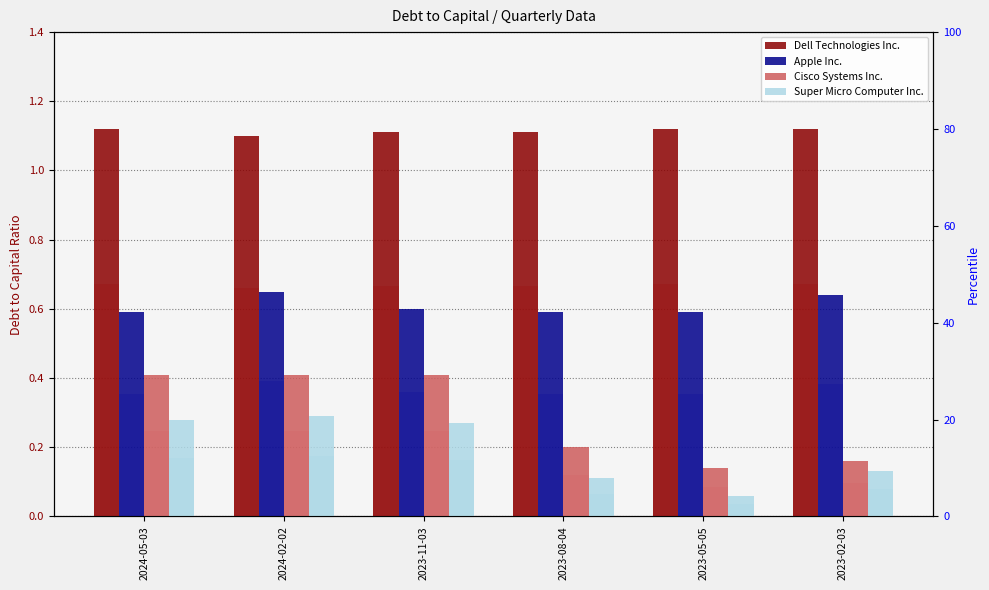

What is the total value across all series at 2023-02-03?

2.1